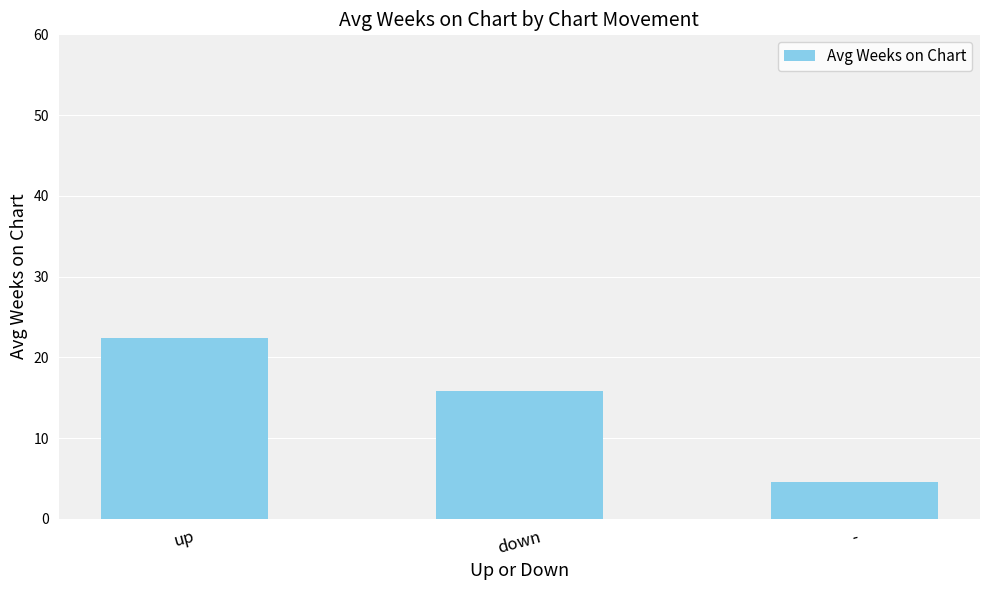

At which label is the value closest to 13?

down